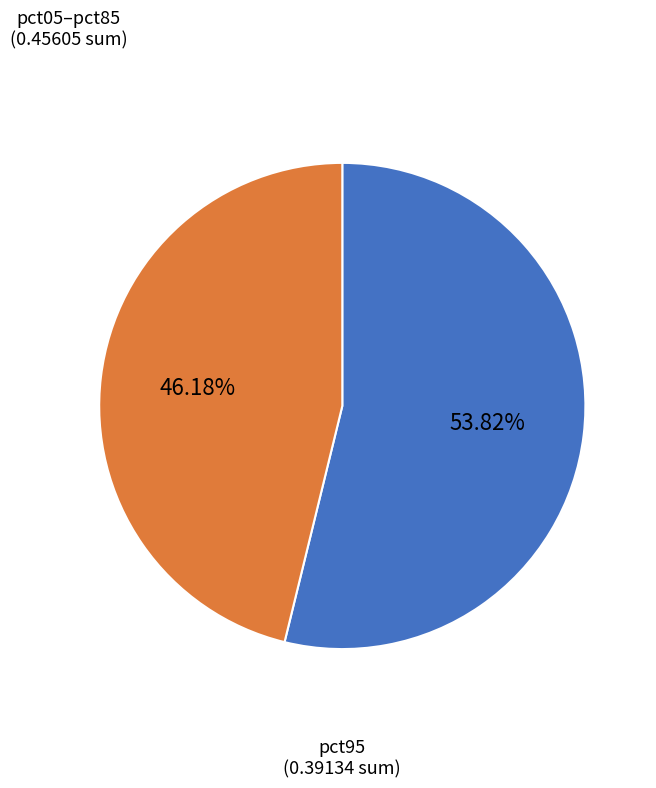

Rank the categories by value from lowest to highest.

pct95, pct05–pct85